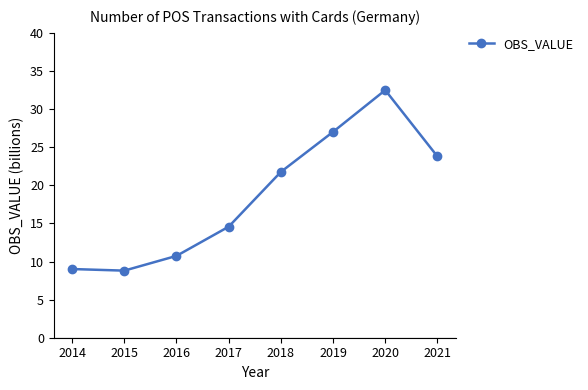

The chart shows a value of 8.8 at 2015. True or false?

True